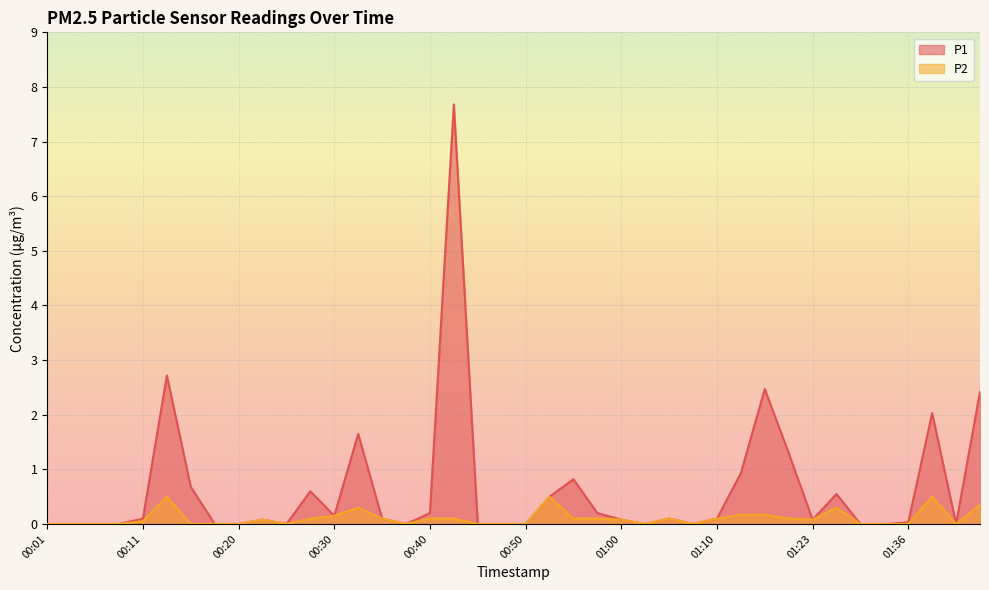

How many lines are shown in the chart?

2